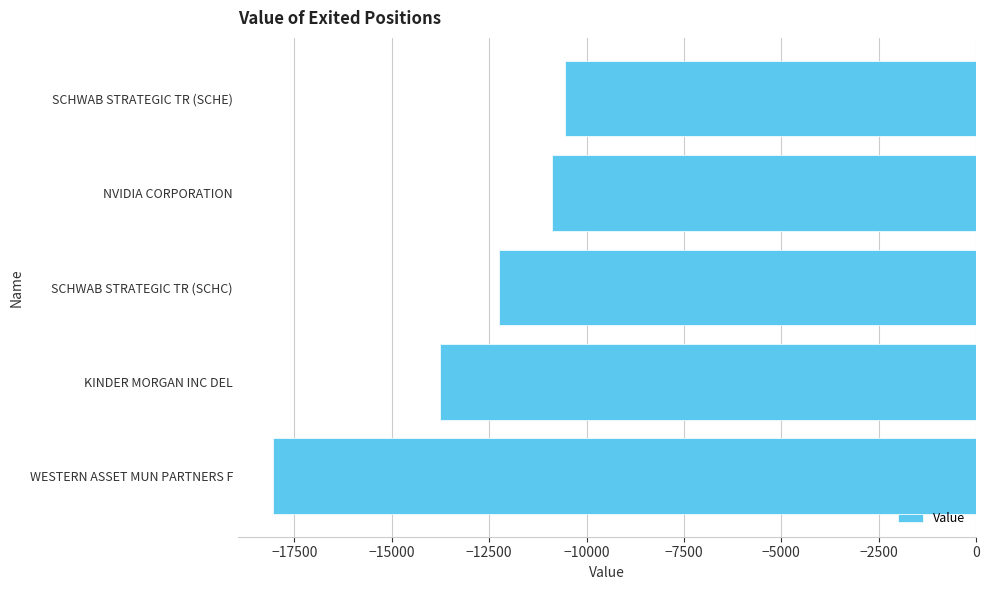

At which category does the chart reach its peak across all series?

SCHWAB STRATEGIC TR (SCHE)